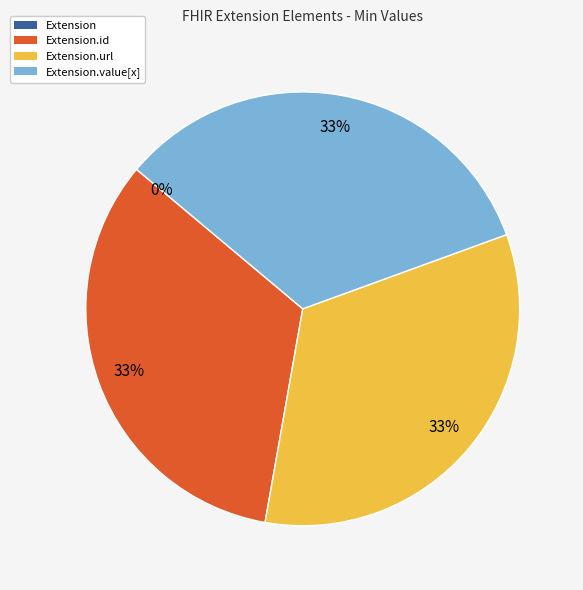

True or false: Extension accounts for 11% of the total.

False